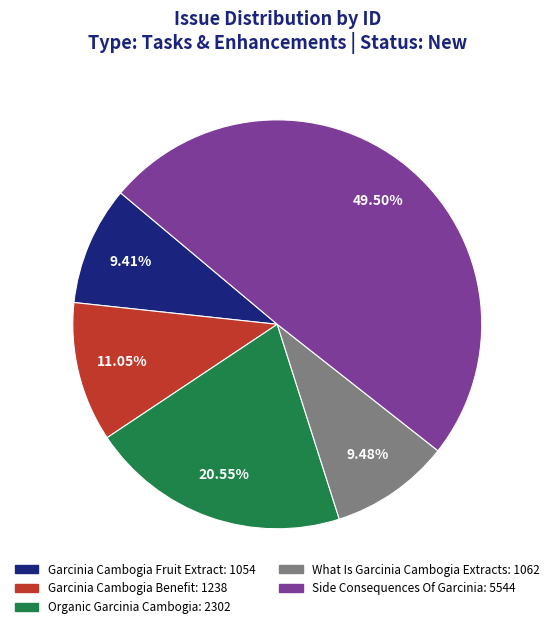

The Garcinia Cambogia Benefit slice represents 11% of the pie. True or false?

True